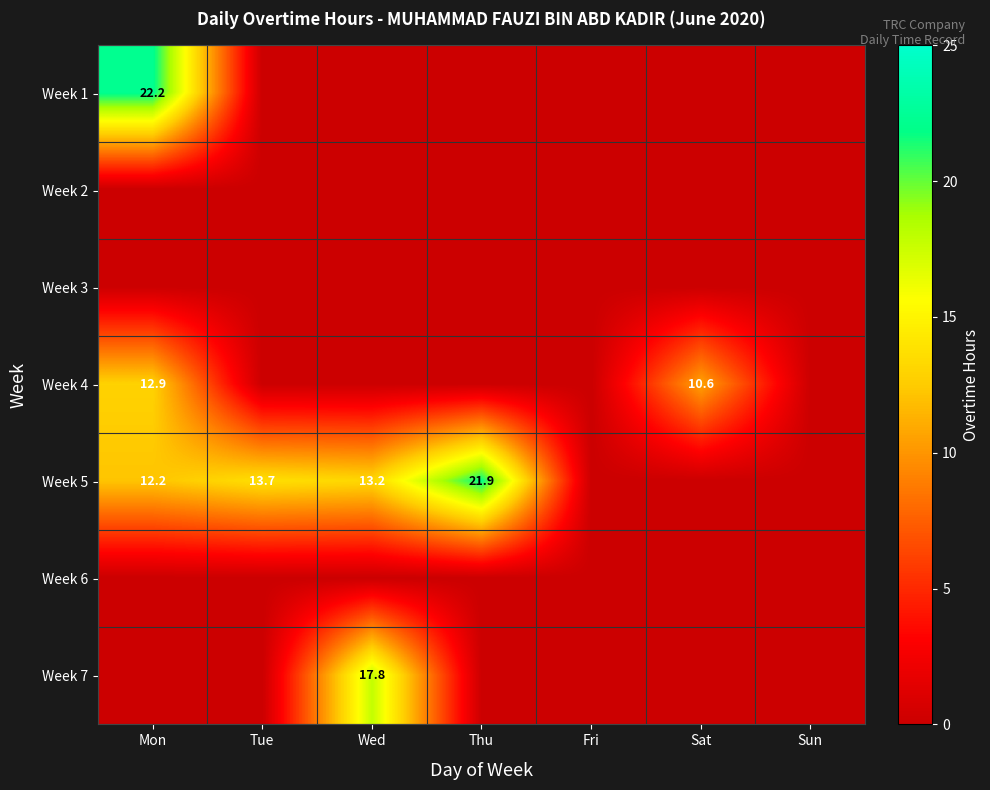

True or false: Week 5 has a value of 8.7 at Thu.

False